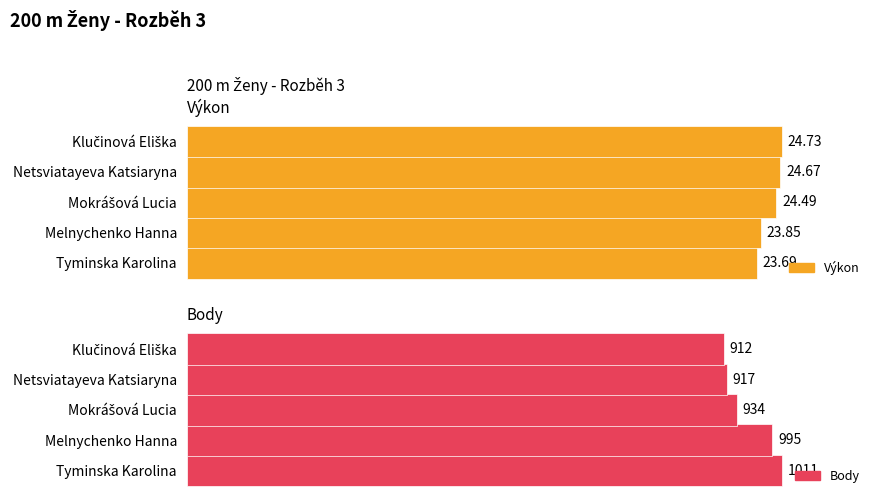

Rank the series by their maximum value, from highest to lowest.

Body, Výkon